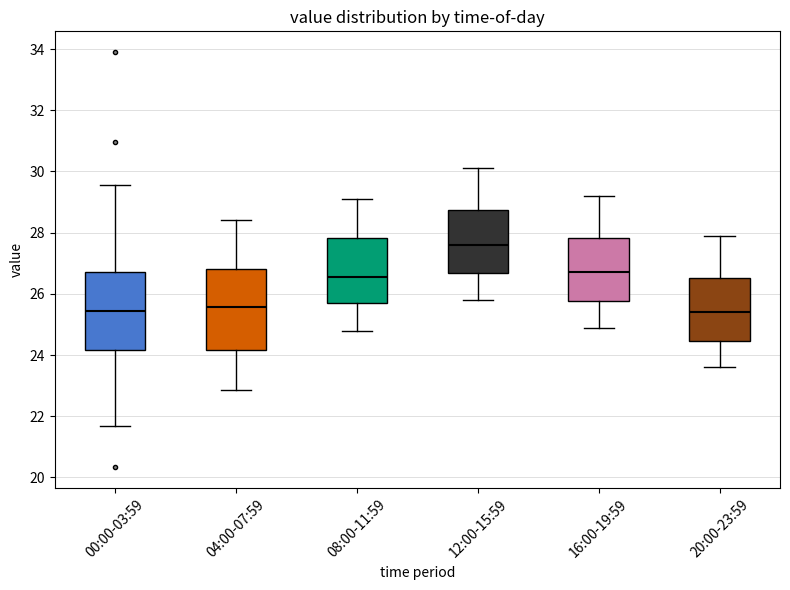

Where is the lower edge of the box for 04:00-07:59 on the y-axis? The values are not printed on the chart, so give them approximately, as read against the axis.

24.2